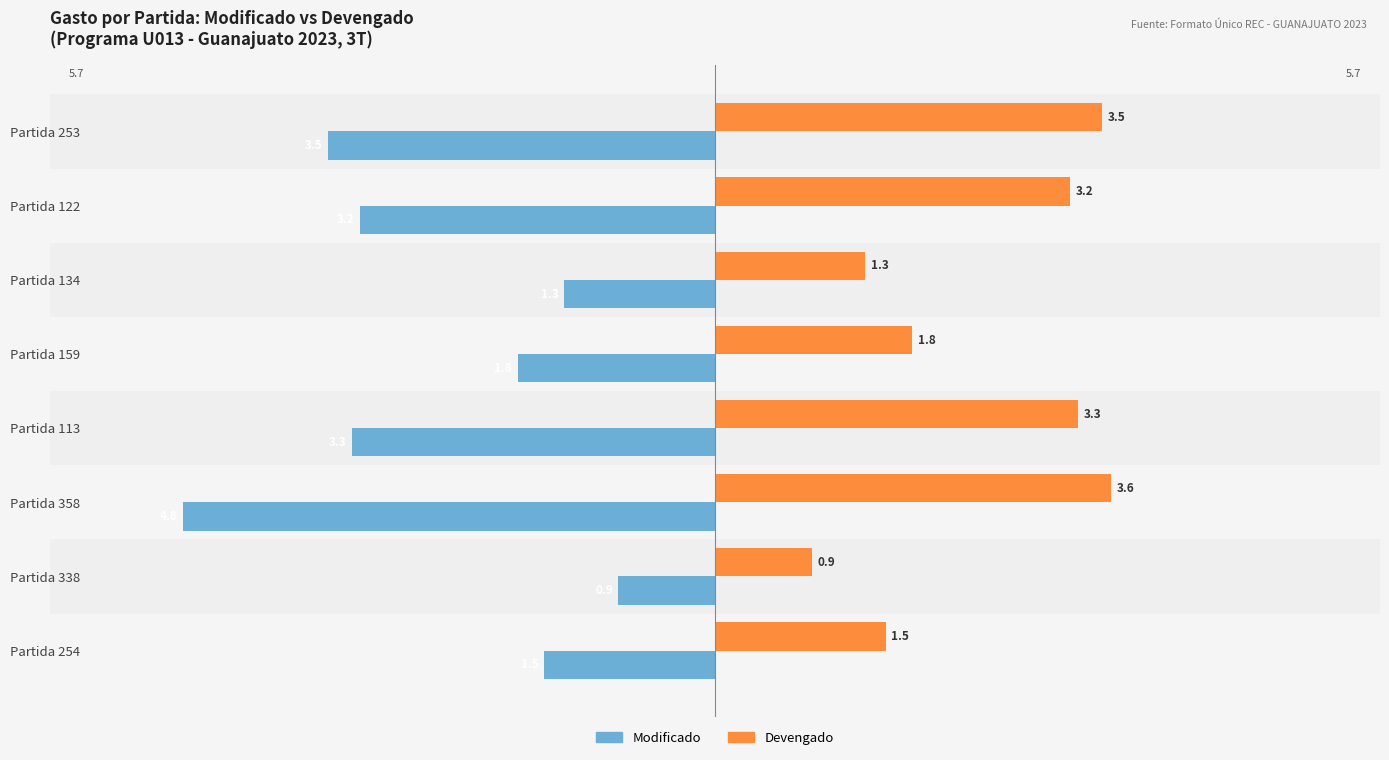

At how many categories does at least one series exceed -1?

8